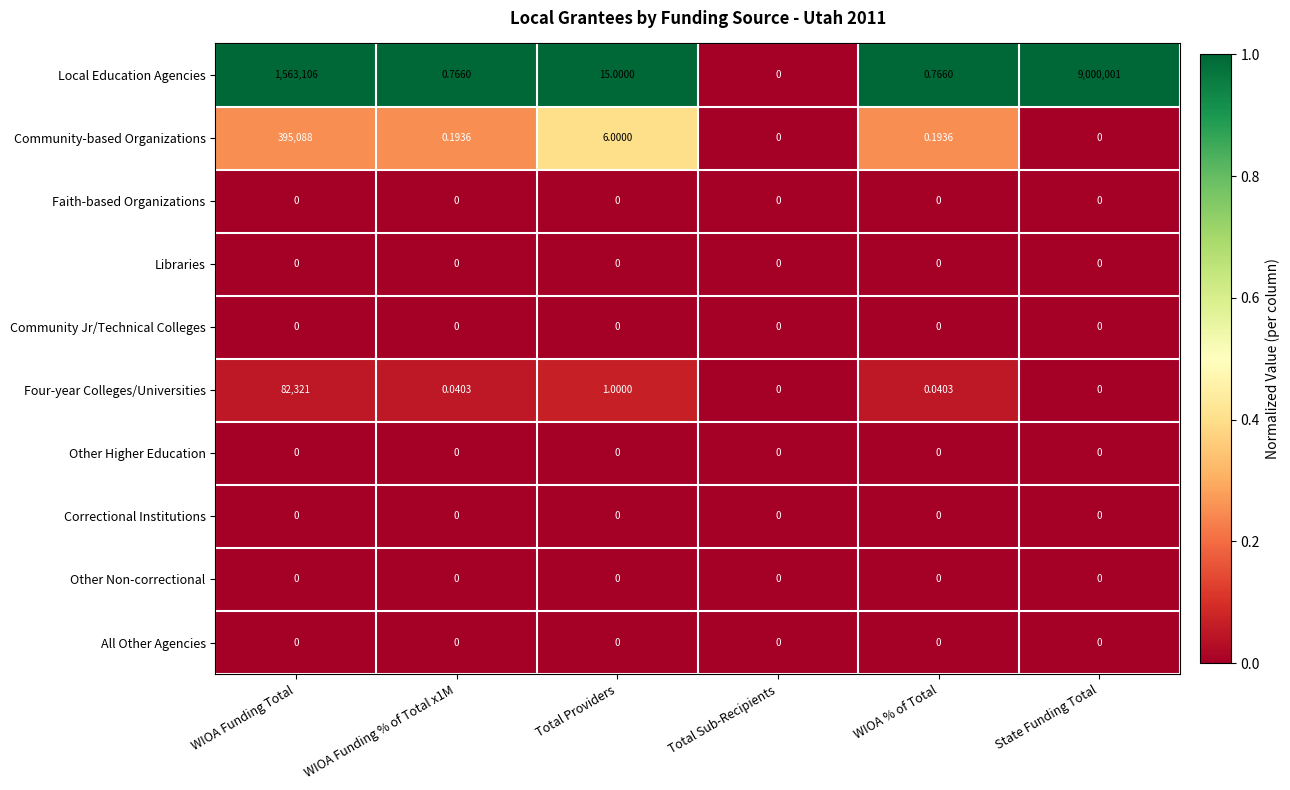

Which category has the highest value across all series?

State Funding Total